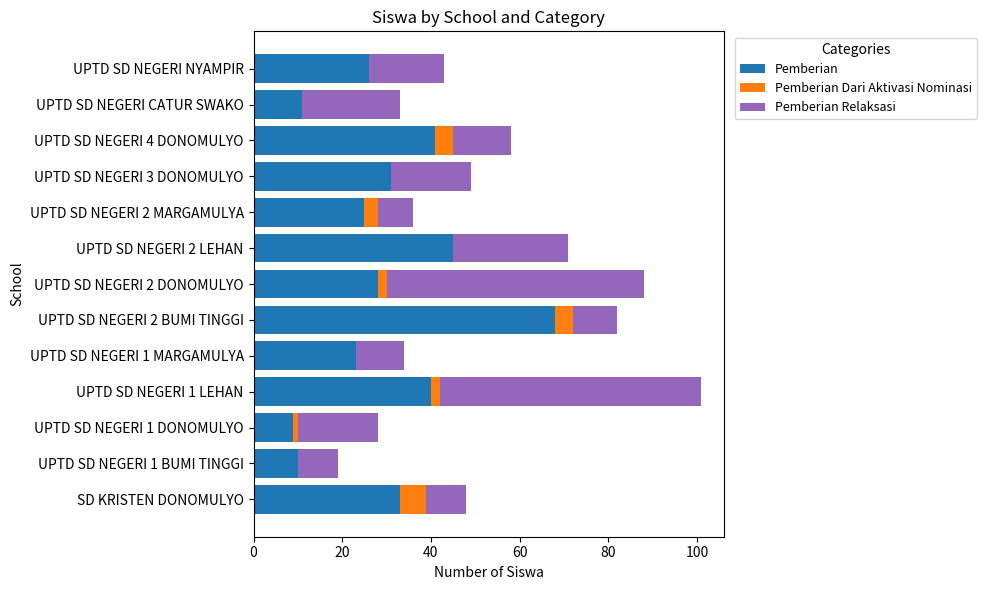

Count the number of categories in the chart.

13